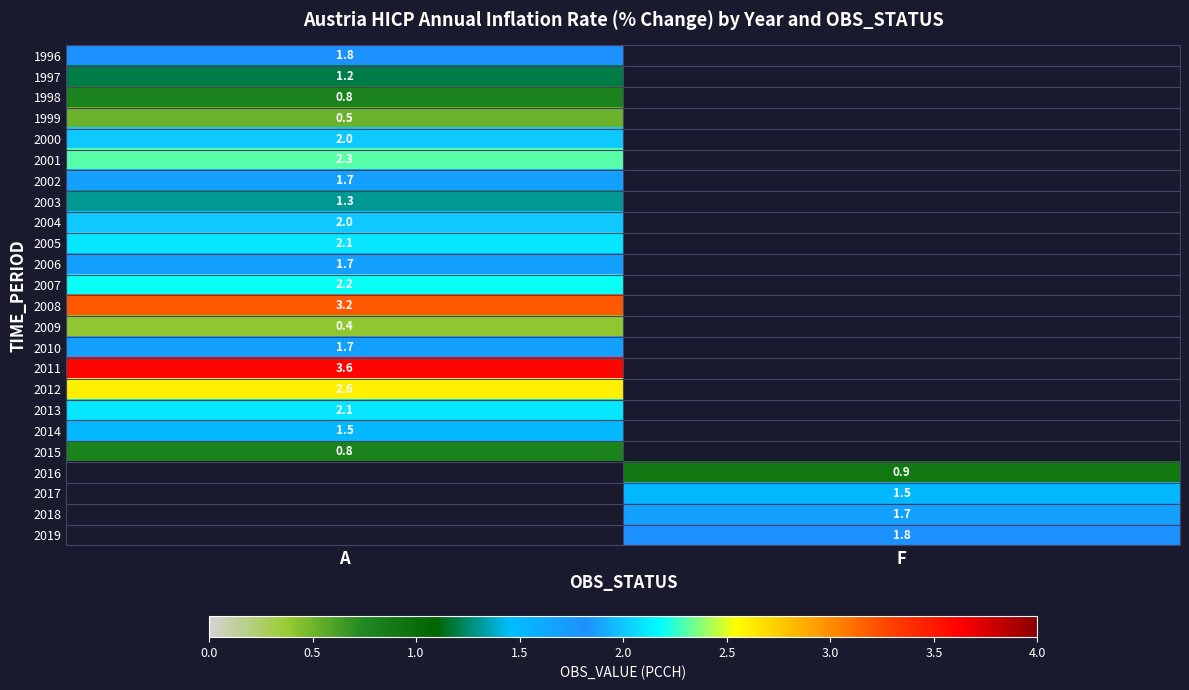

The value of 1996 at A is 0.6. True or false?

False